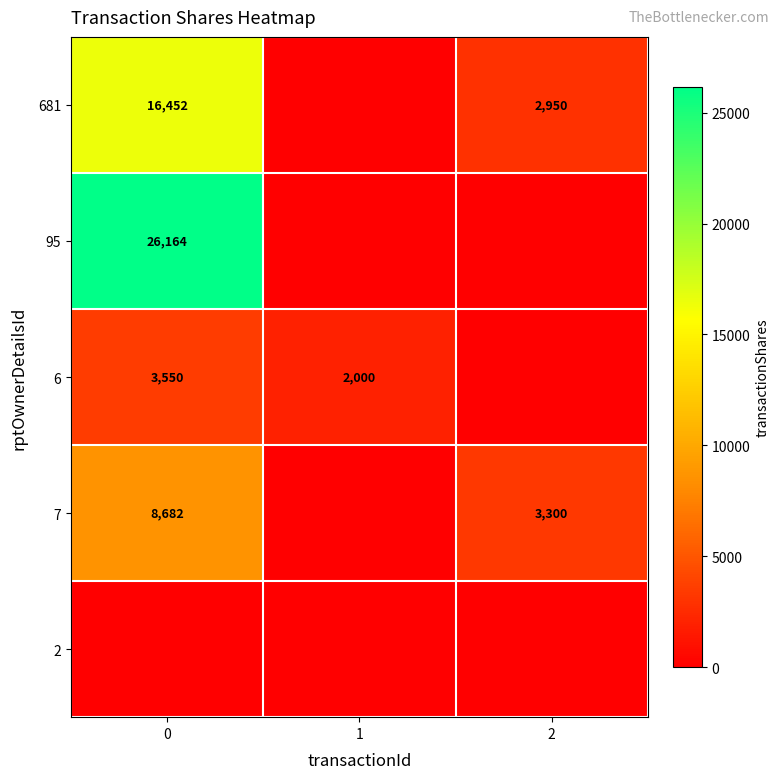

Is it true that 681 equals 4926 at 2?

False